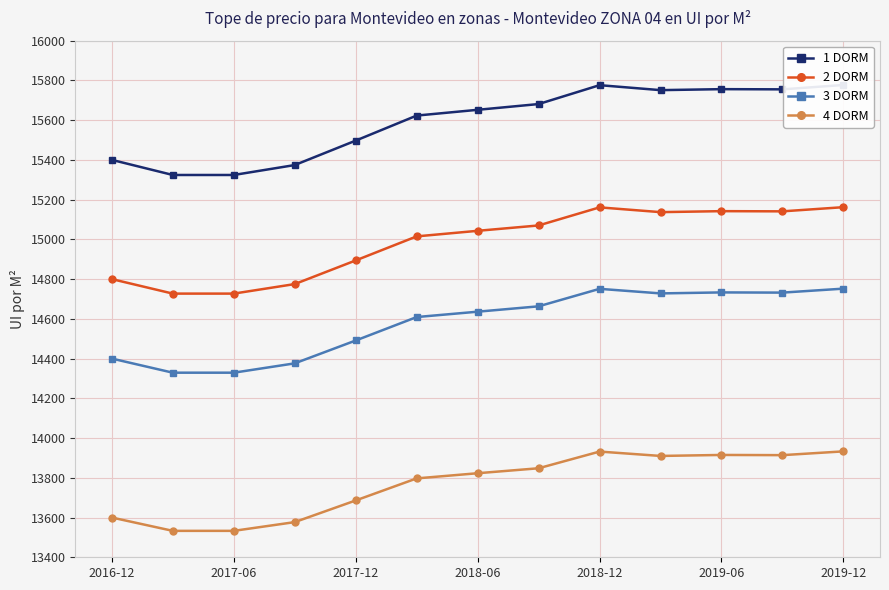

The value of 1 DORM at 7 is 26020. True or false?

False